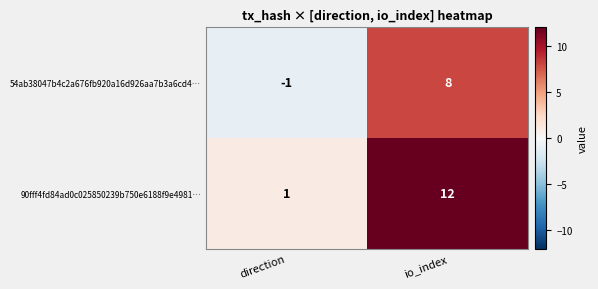

What is the difference between the highest and lowest values at io_index?

4